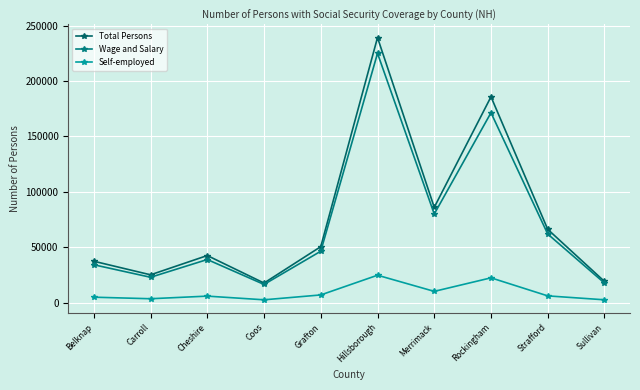

Does the chart have visible grid lines?

Yes